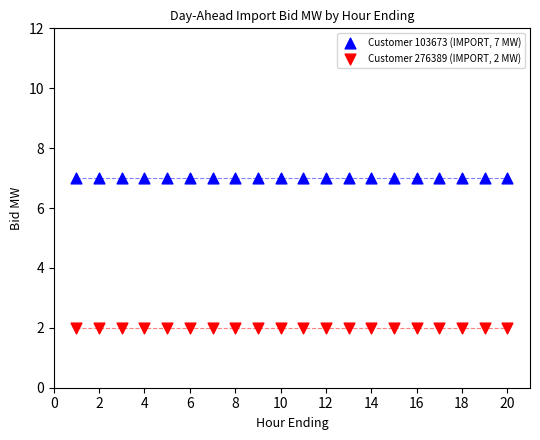

Which series reaches the minimum Y coordinate?

Customer 276389 (IMPORT, 2 MW)